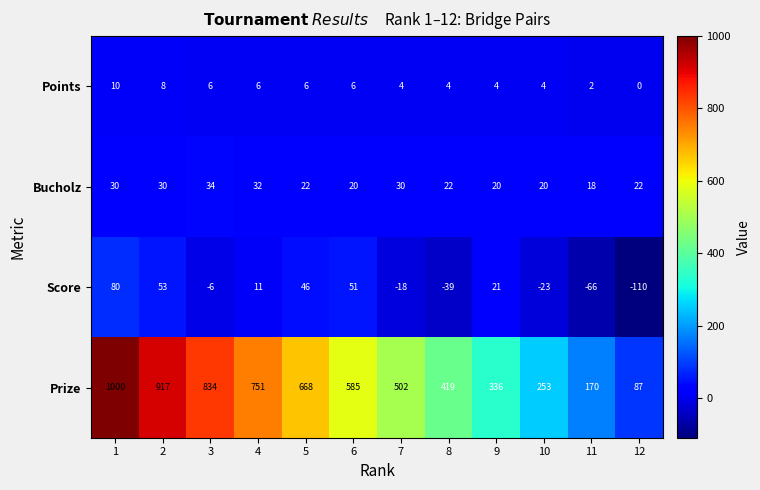

What is the difference between the maximum and minimum values in the Points series?

10